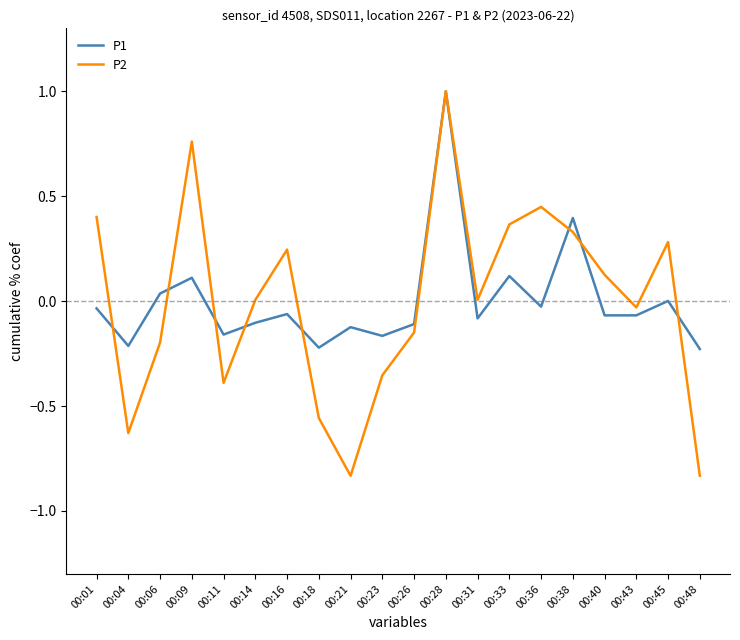

Which series has the largest range (max minus min)?

P2